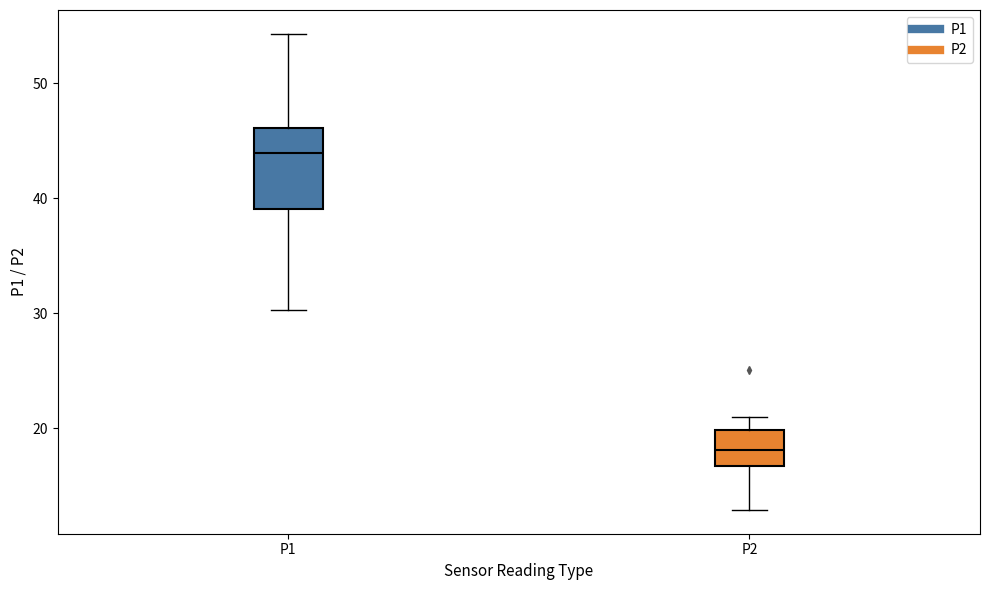

Where is the upper edge of the box for P2 on the y-axis? The values are not printed on the chart, so give them approximately, as read against the axis.

20